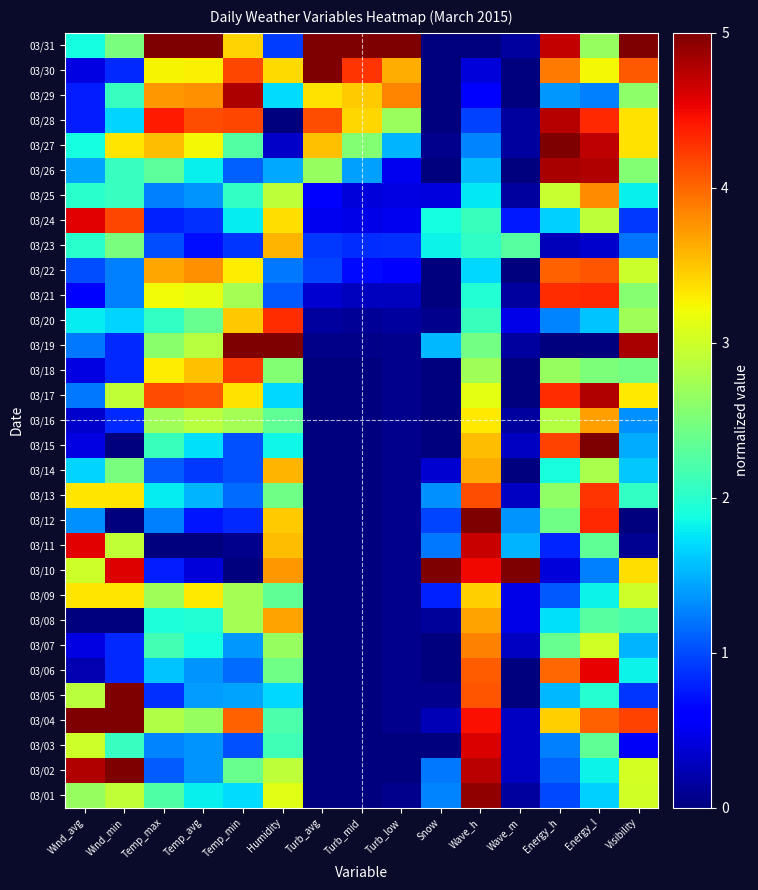

At how many categories does at least one series exceed 4?

15